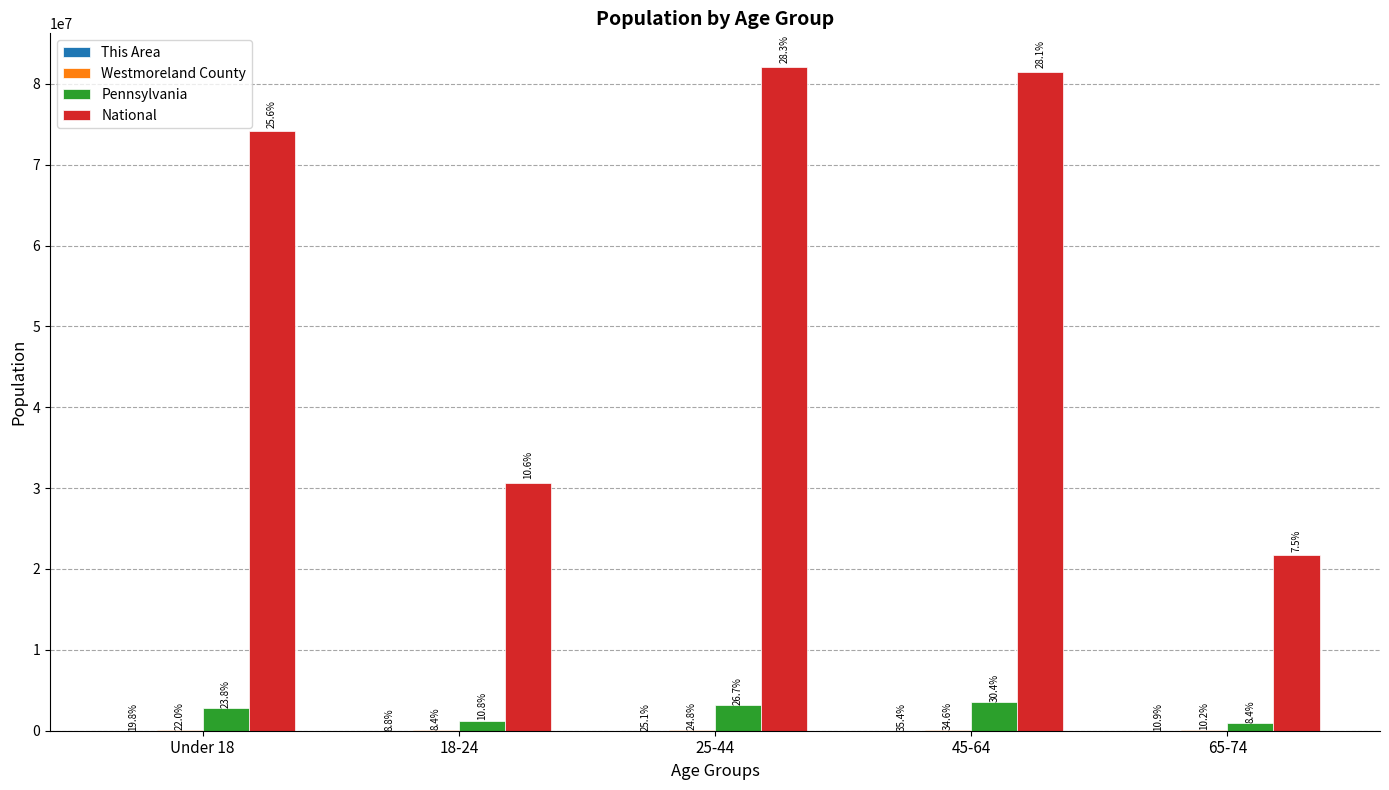

Which has a higher value, 18-24 or Under 18?

Under 18